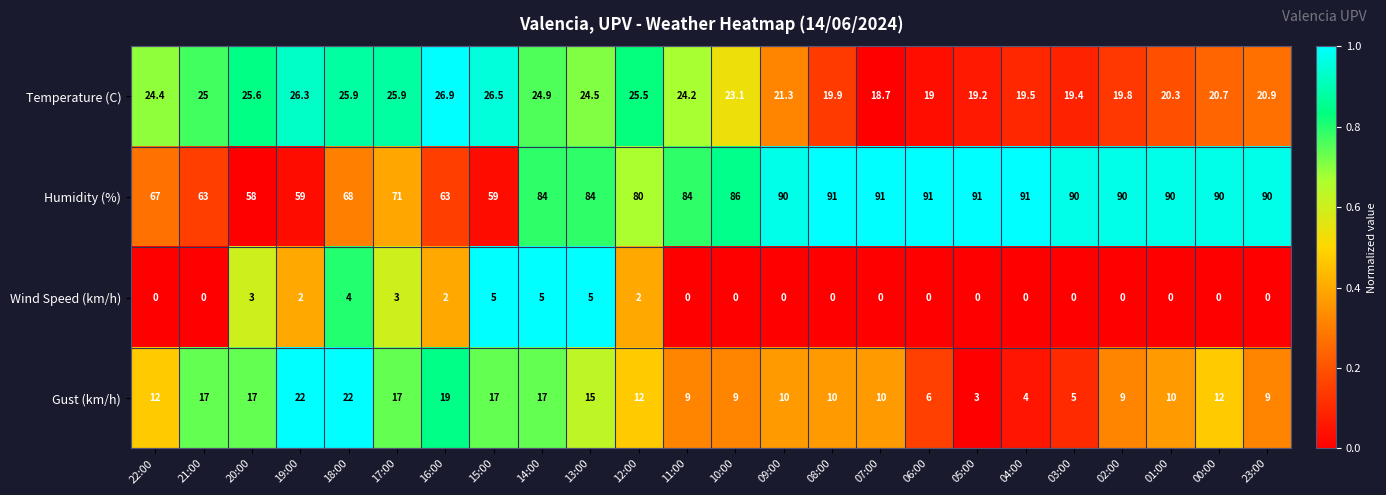

The value of Humidity (%) at 17:00 is 71.0. True or false?

True